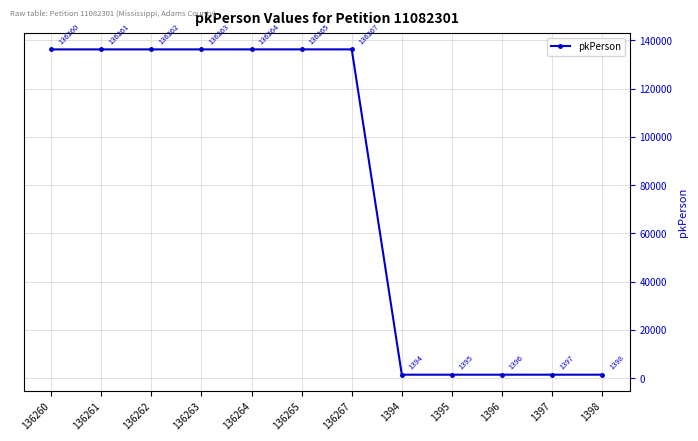

Rank the categories by value from highest to lowest.

136267, 136265, 136264, 136263, 136262, 136261, 136260, 1398, 1397, 1396, 1395, 1394